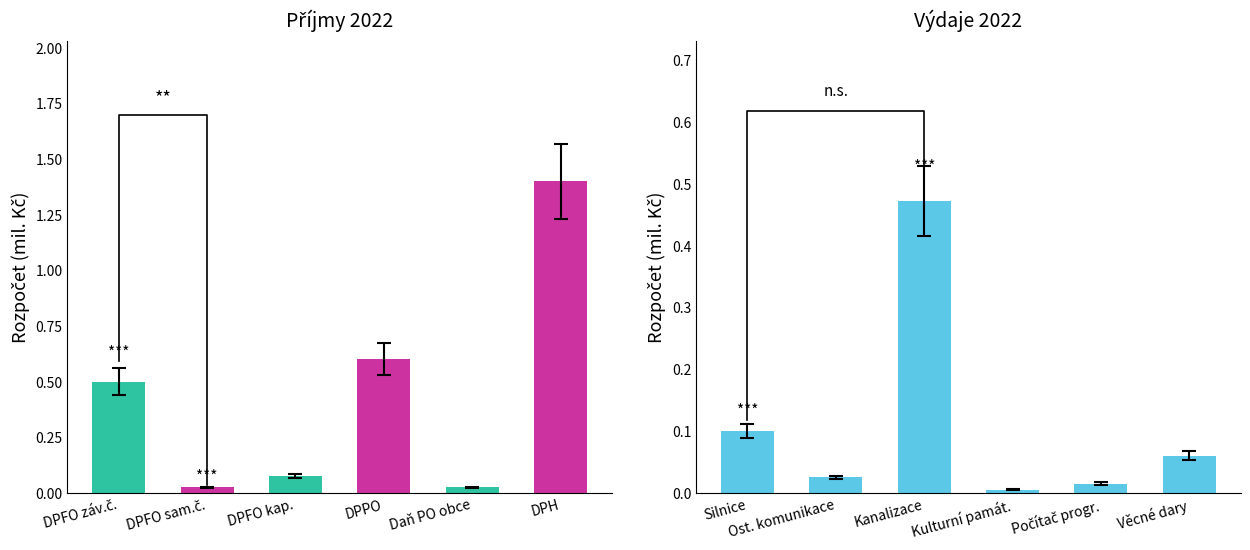

True or false: Příjmy has a value of 0.0 at Daň PO obce.

True